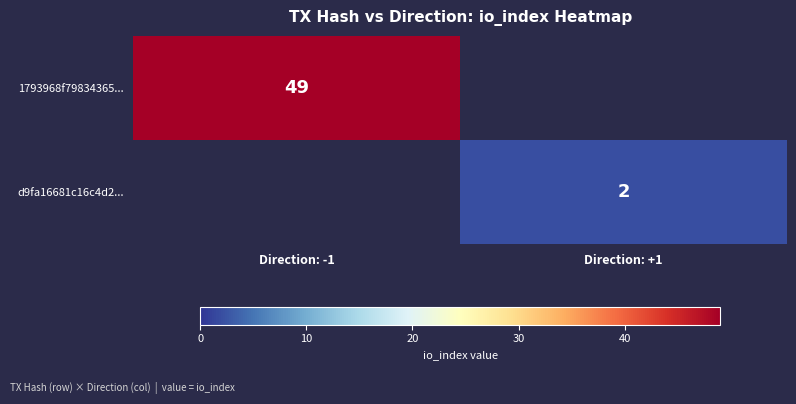

The d9fa16681c16c4d2... series shows 1 at Direction: +1. True or false?

False